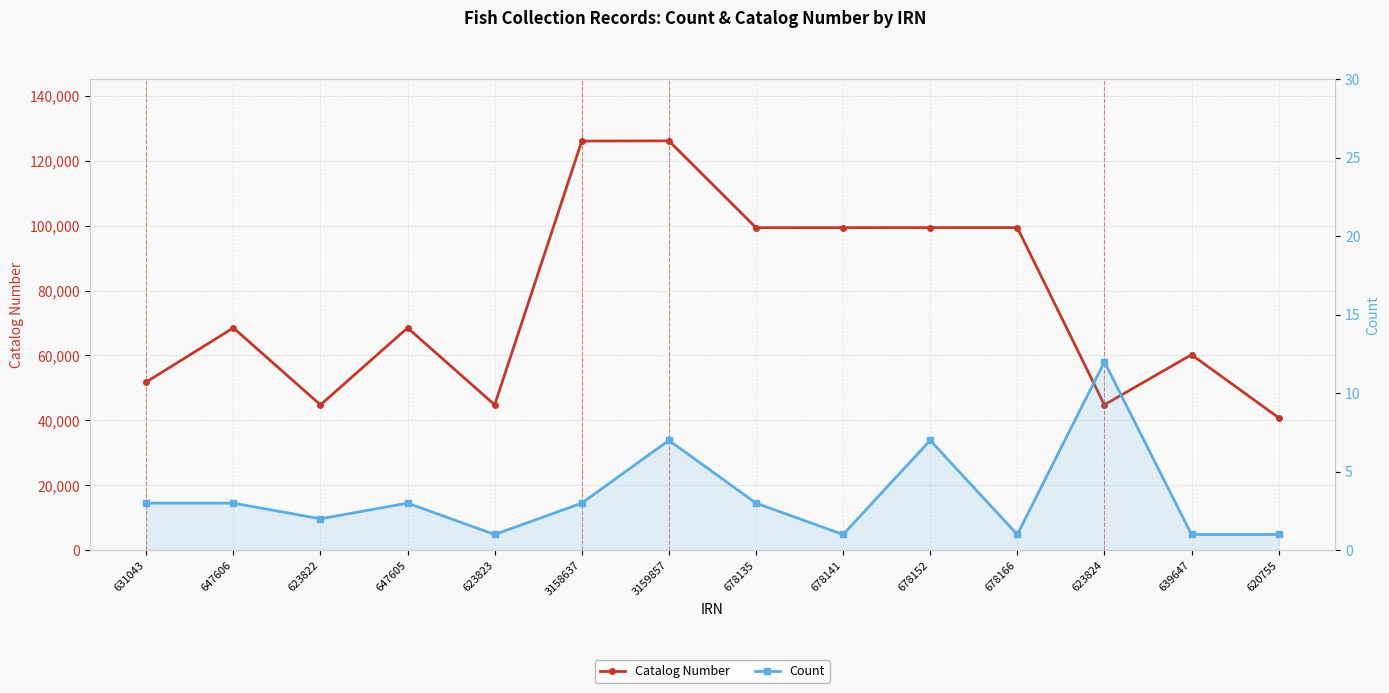

True or false: Count and Catalog Number intersect in this chart.

False